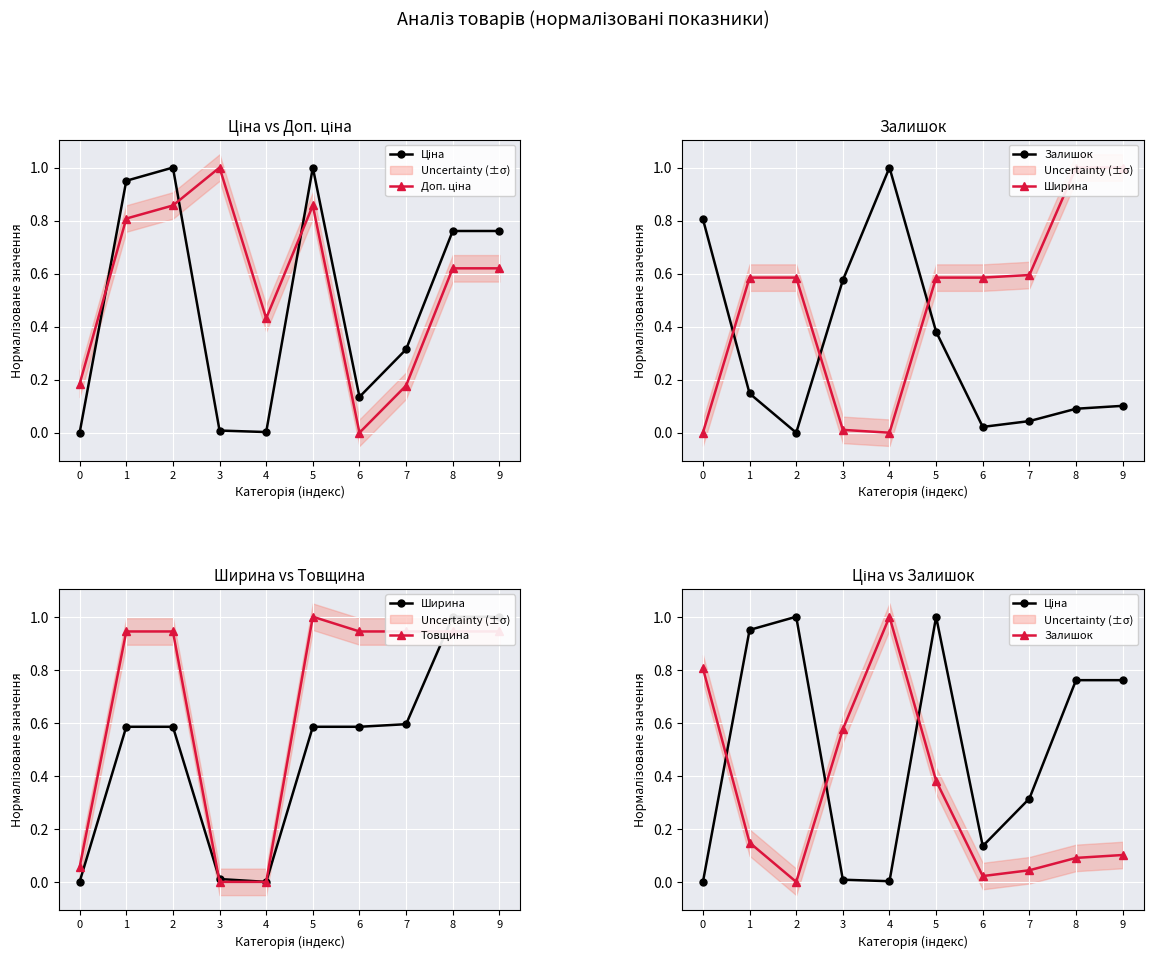

Which series has the largest total across all categories?

Товщина